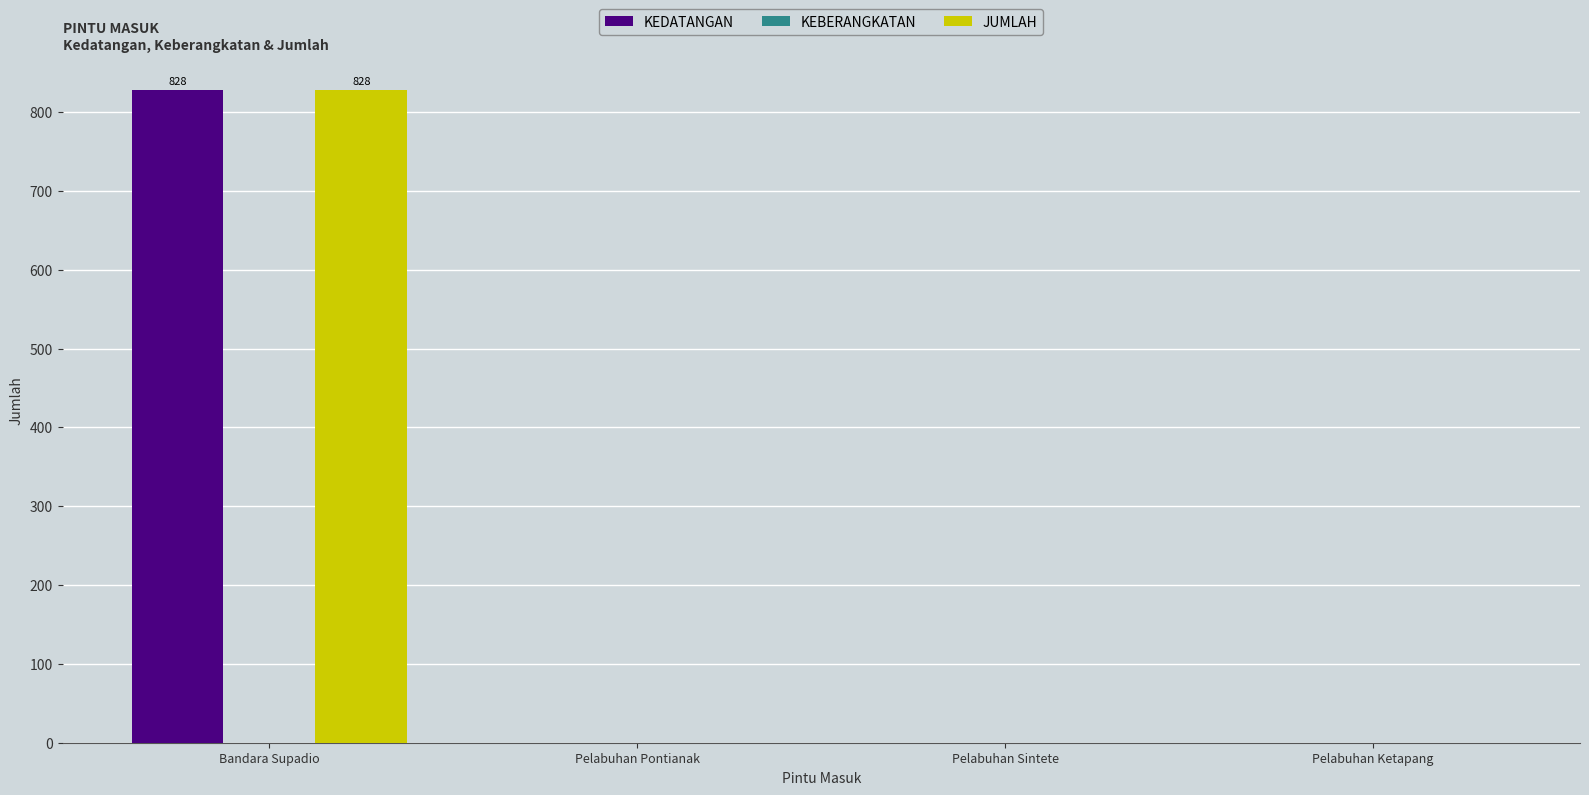

The KEDATANGAN series shows 0 at Pelabuhan Ketapang. True or false?

True